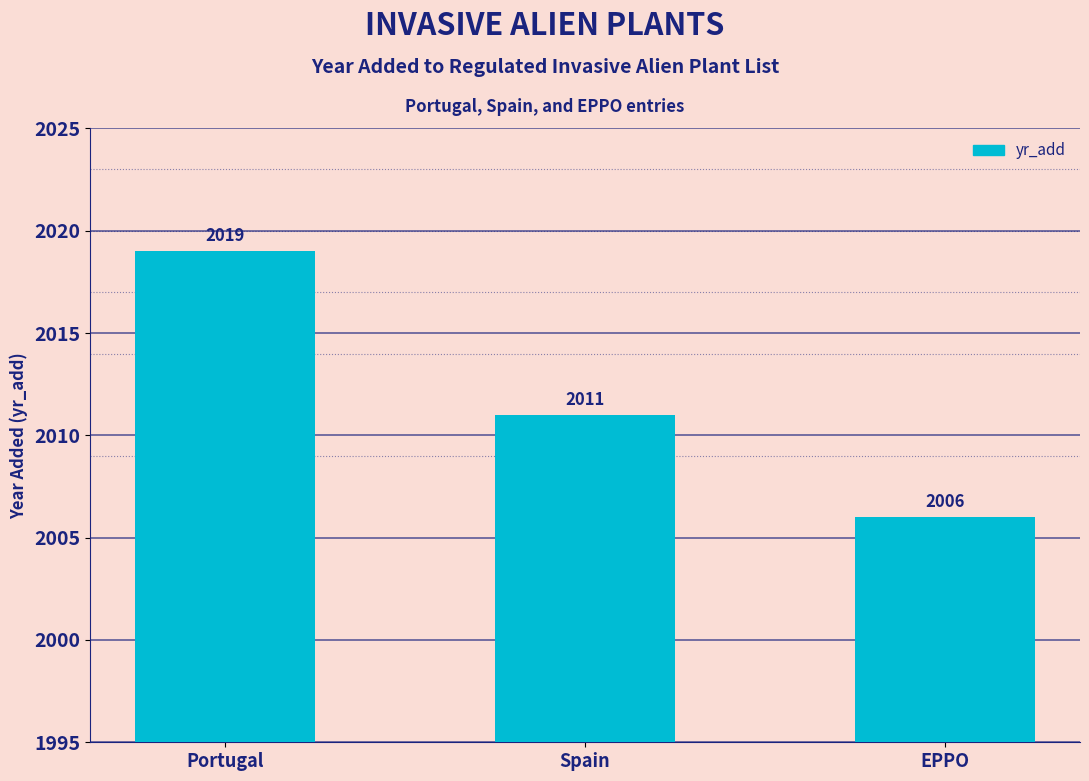

How many values are below 2011?

1